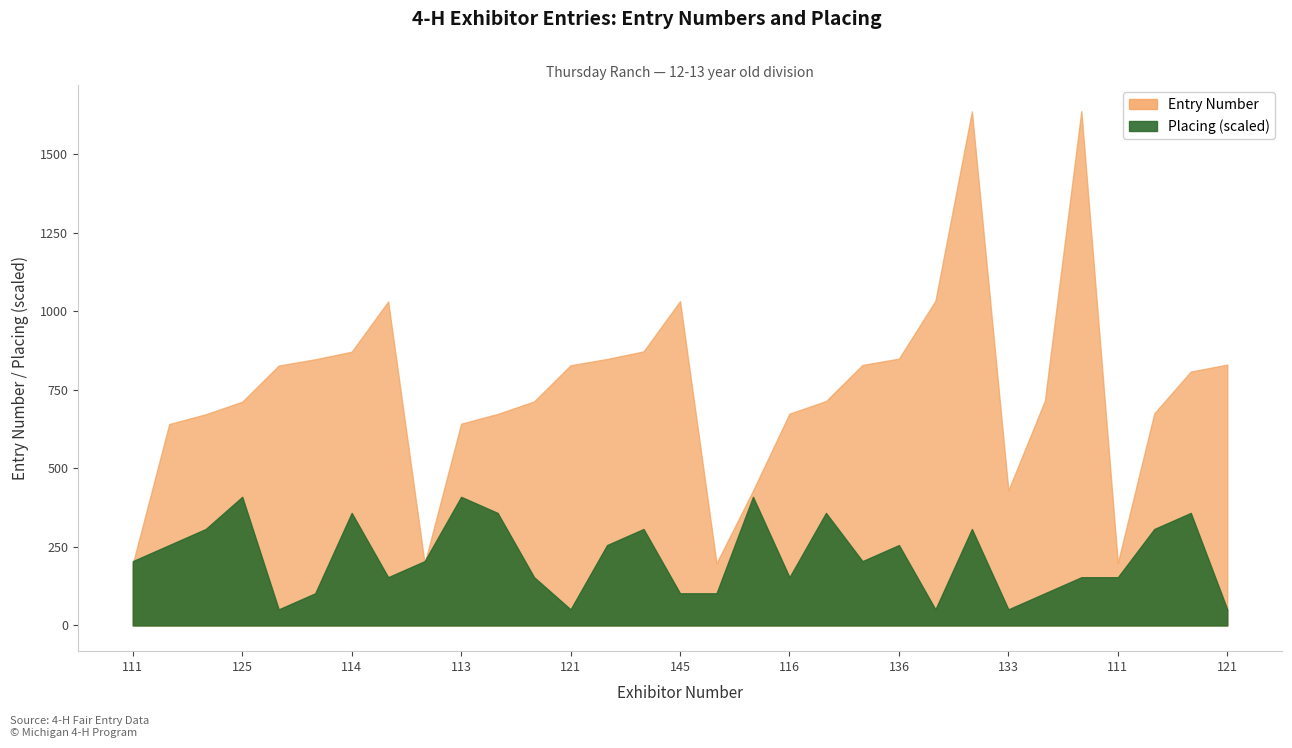

Reading left to right, list all the values displayed in this chart.

Entry Number: 196.0	641.0	672.0	712.0	827.0	847.0	871.0	1031.0	197.0	642.0	673.0	713.0	828.0	848.0	872.0	1032.0	198.0	429.0	674.0	714.0	829.0	849.0	1033.0	1636.0	430.0	715.0	1637.0	199.0	675.0	808.0	830.0
Placing: 204.6	255.8	306.9	409.2	51.2	102.3	358.1	153.5	204.6	409.2	358.1	153.5	51.2	255.8	306.9	102.3	102.3	409.2	153.5	358.1	204.6	255.8	51.2	306.9	51.2	102.3	153.5	153.5	306.9	358.1	51.2